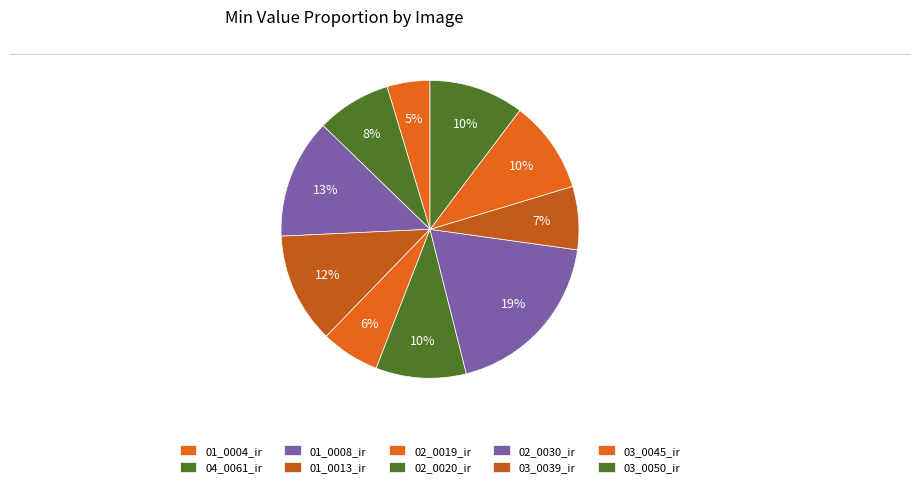

How many slices are in this pie chart?

10